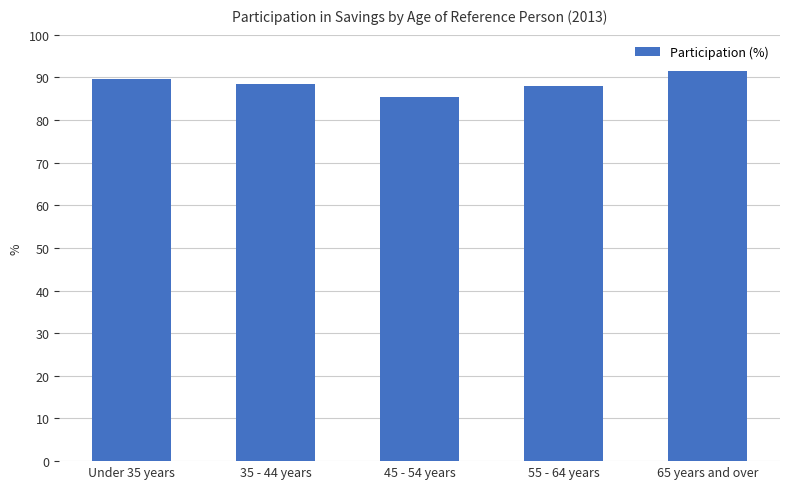

What is the change in value from Under 35 years to 35 - 44 years?

-1.2